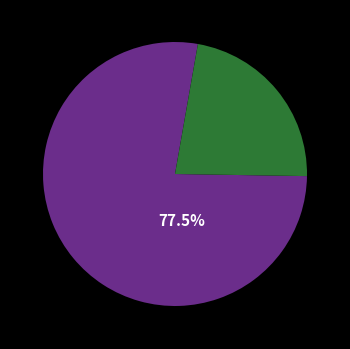

Is there a majority slice in this chart?

Yes